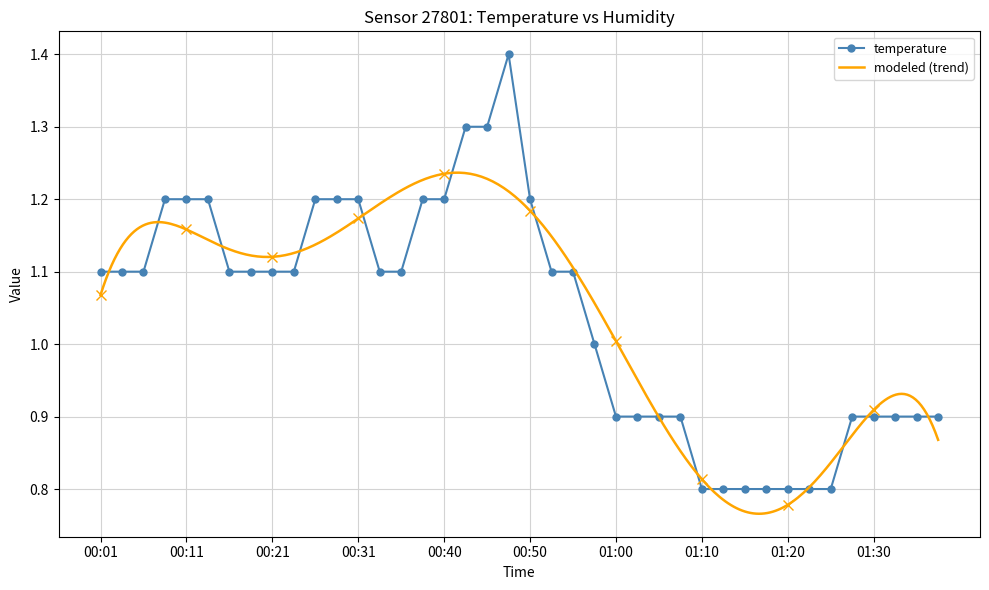

Reading left to right, extract all data points from this chart.

1.1	1.1	1.1	1.2	1.2	1.2	1.1	1.1	1.1	1.1	1.2	1.2	1.2	1.1	1.1	1.2	1.2	1.3	1.3	1.4	1.2	1.1	1.1	1.0	0.9	0.9	0.9	0.9	0.8	0.8	0.8	0.8	0.8	0.8	0.8	0.9	0.9	0.9	0.9	0.9